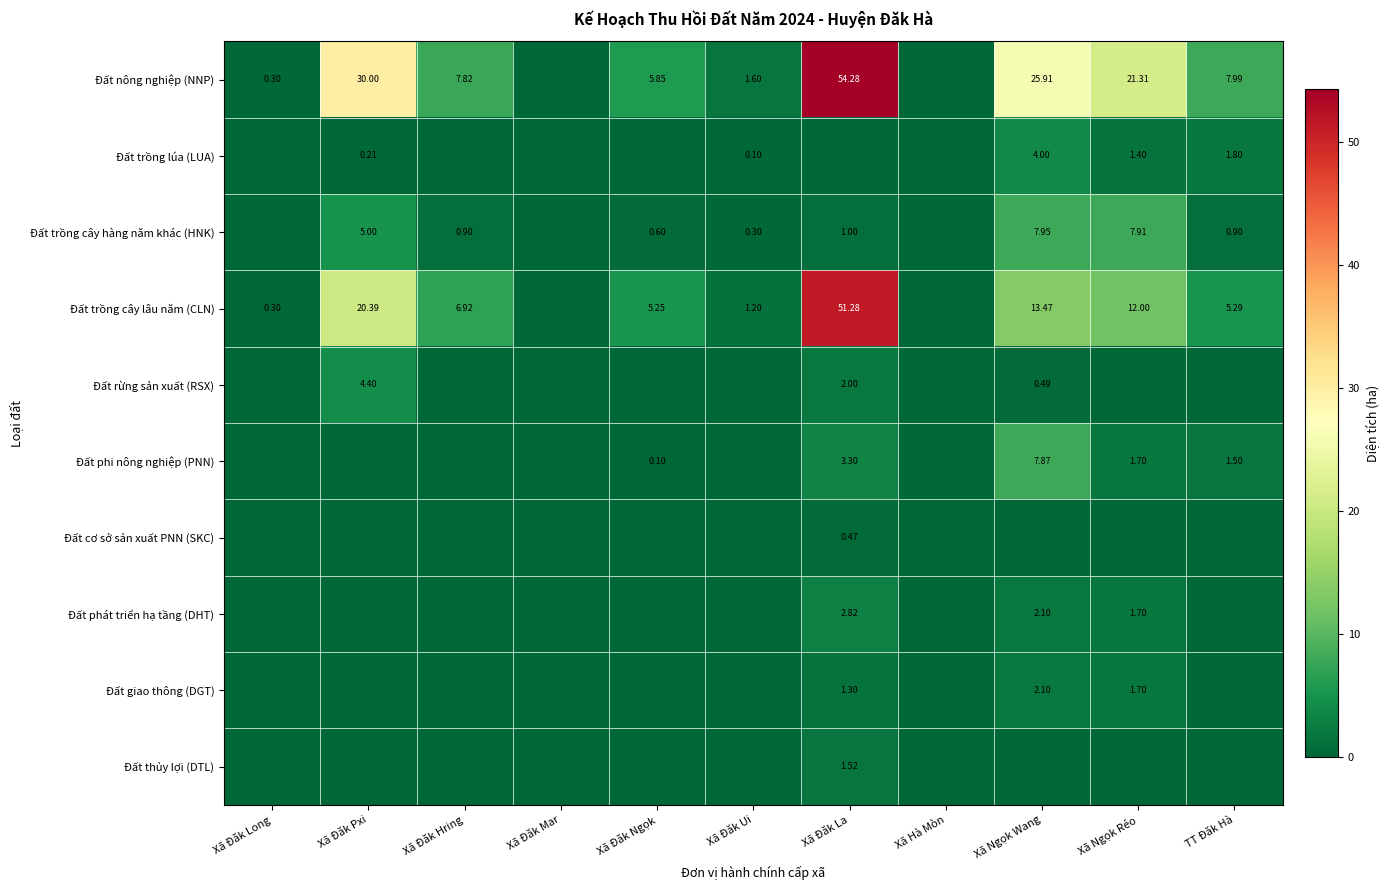

Is it true that Đất thủy lợi (DTL) equals 0.0 at Xã Đăk Hring?

True